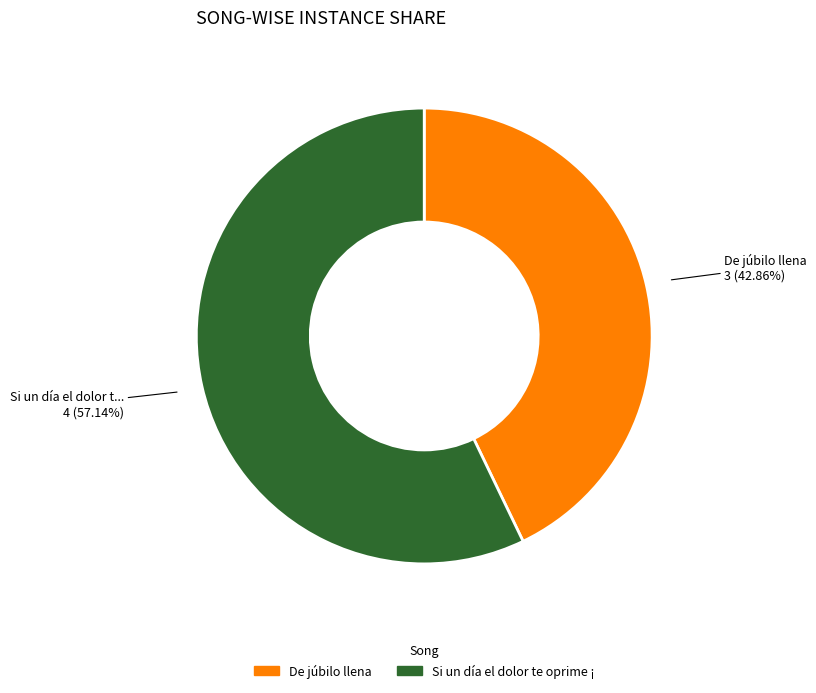

Does any single category account for the majority?

Yes